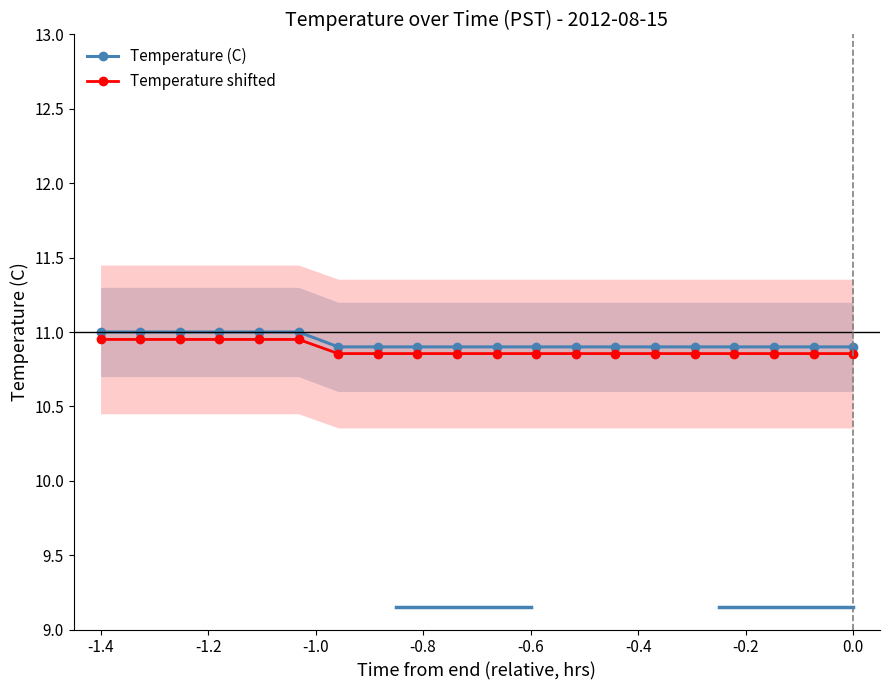

True or false: Temperature shifted and Temperature (C) intersect in this chart.

False